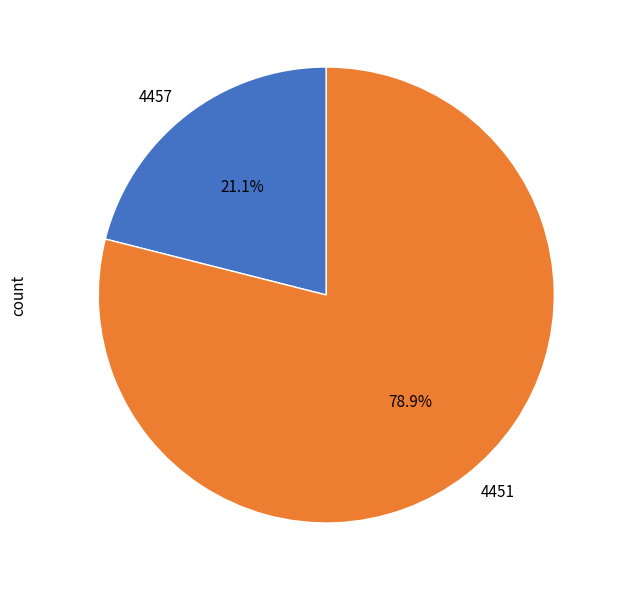

Which slice is the largest?

4451